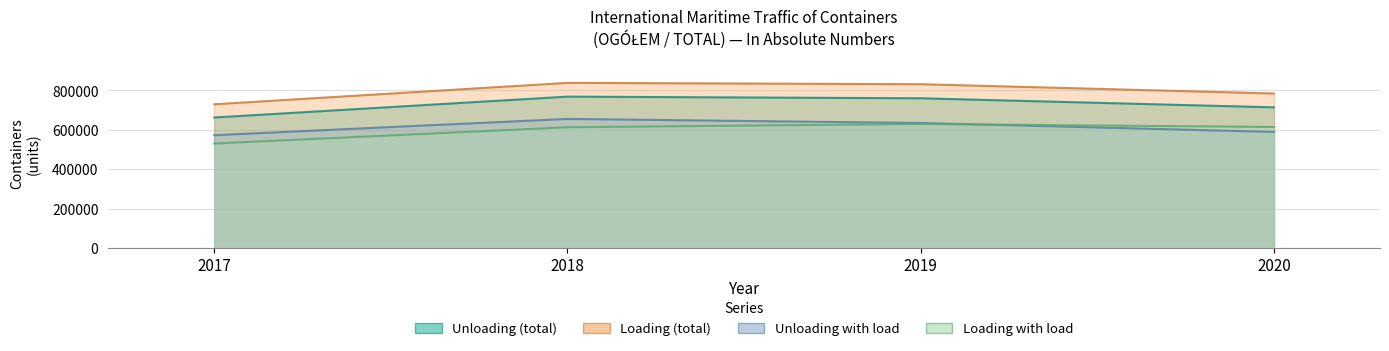

List the series in order of their peak value, lowest first.

Loading with load, Unloading with load, Unloading (total), Loading (total)